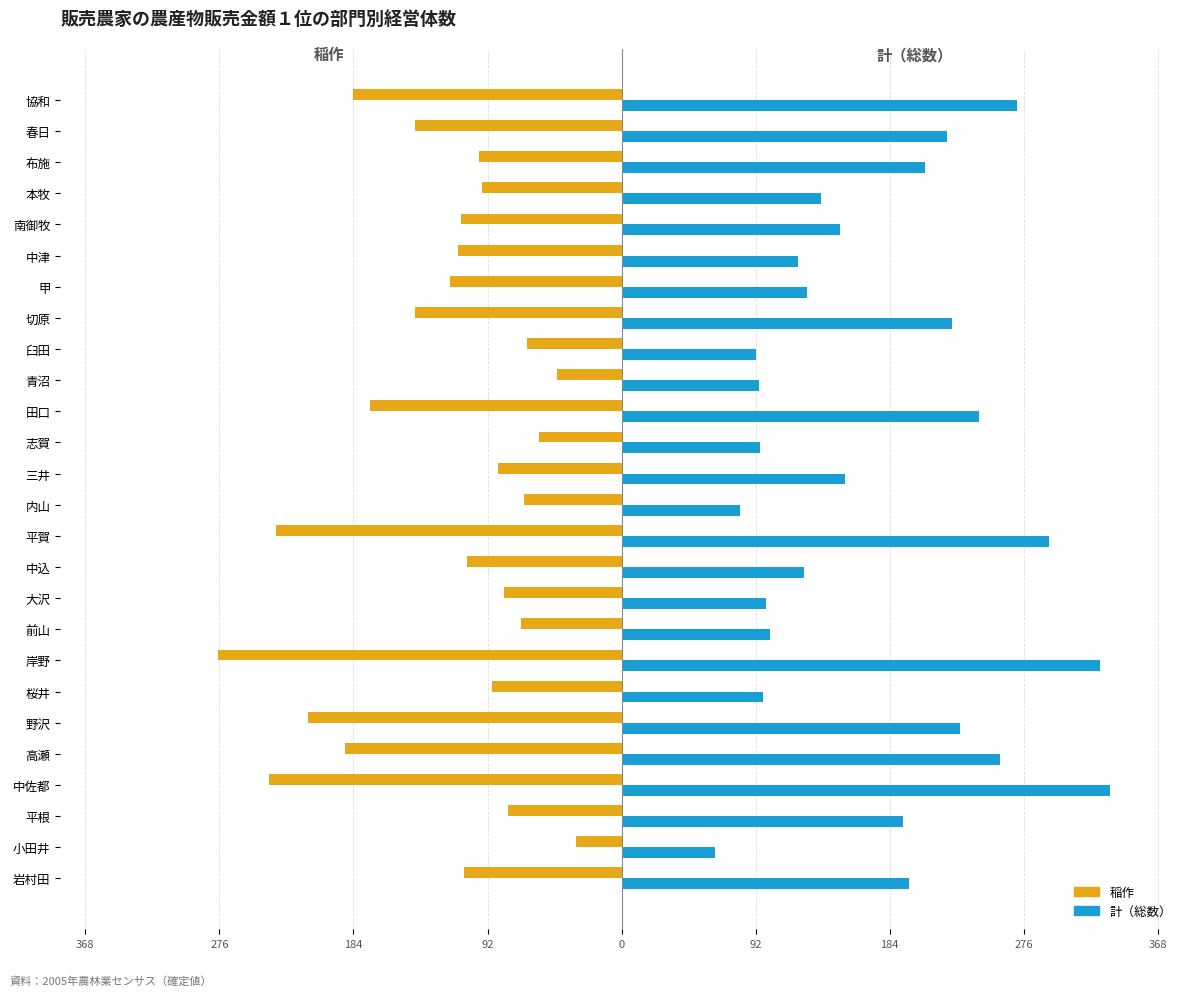

What are all the series names shown in the legend?

稲作, 計（総数）